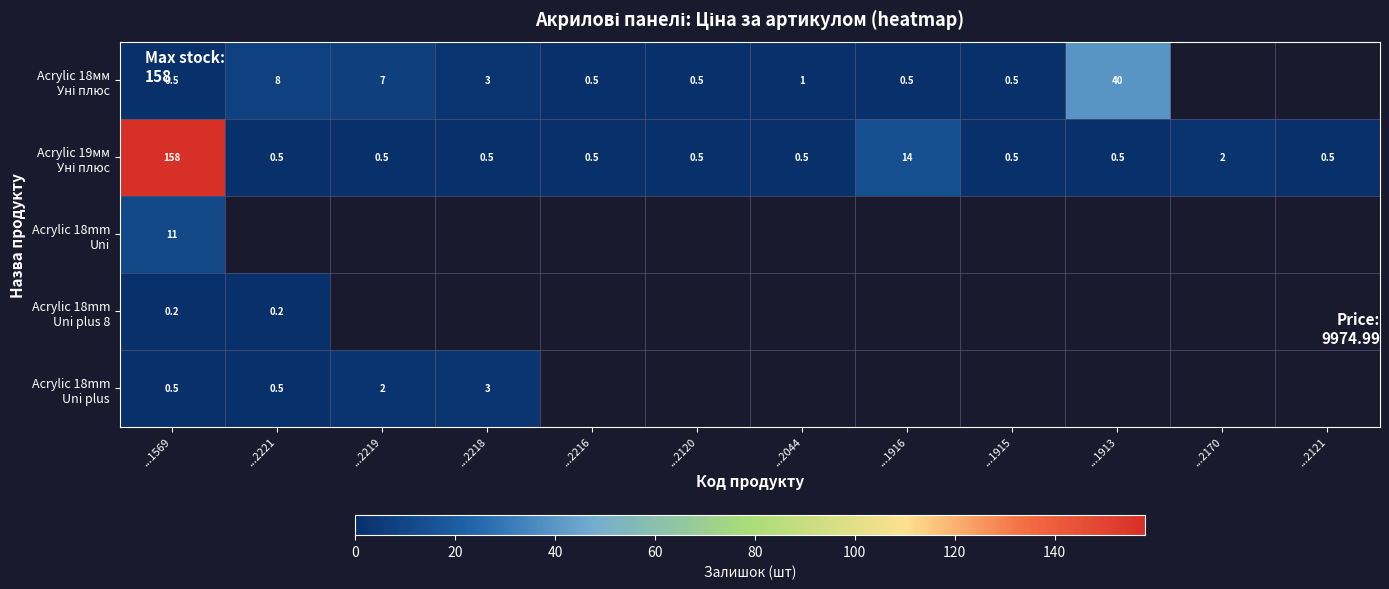

What is the total value across all series at ...1569?

170.2